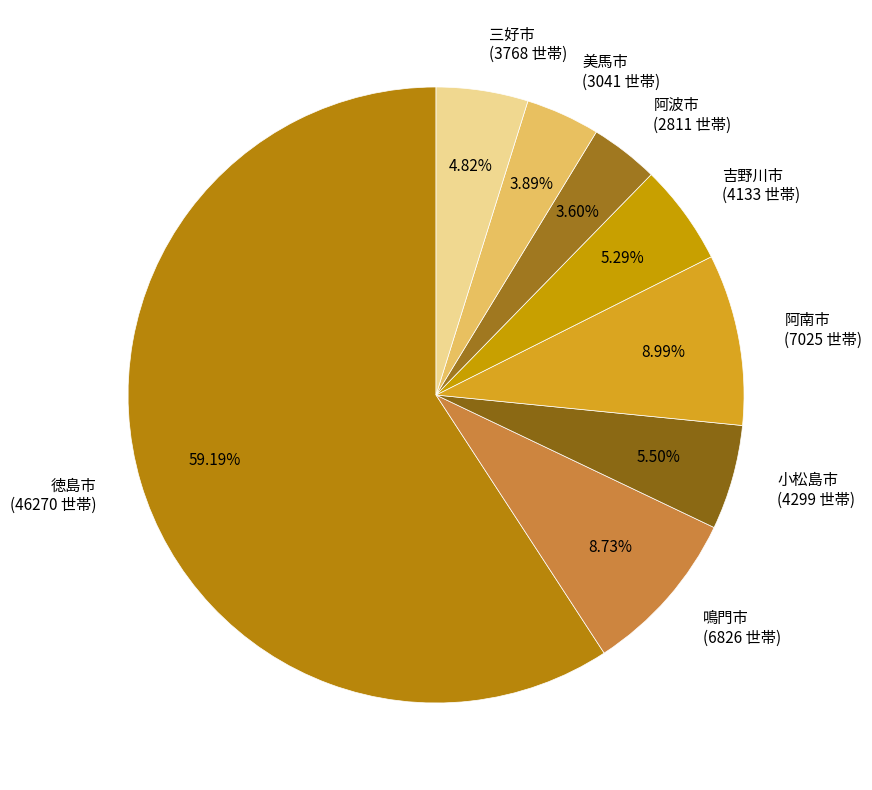

To the nearest percent, what is the average slice percentage?

12%